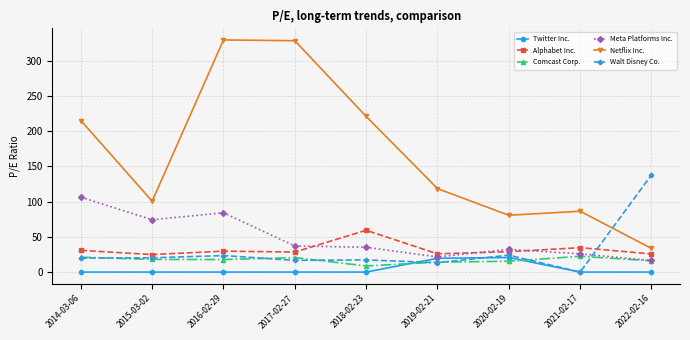

Which category has the lowest value in the Comcast Corp. series?

2018-02-23